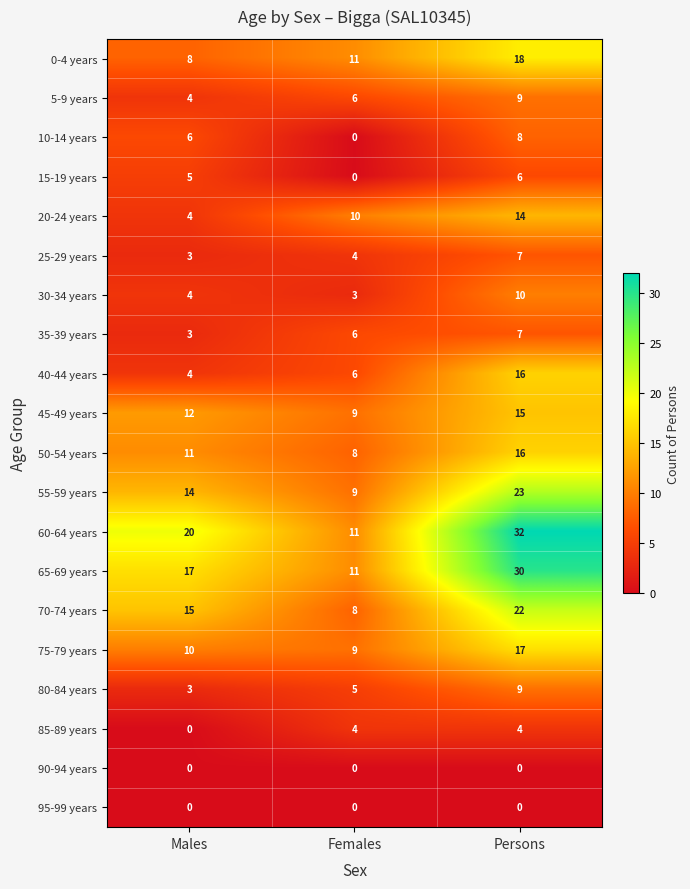

Which series has the largest total across all categories?

60-64 years